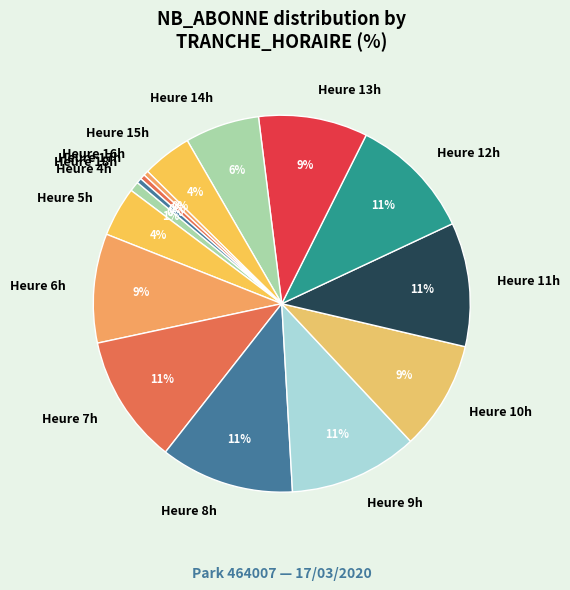

True or false: Heure 16h accounts for 0% of the total.

True